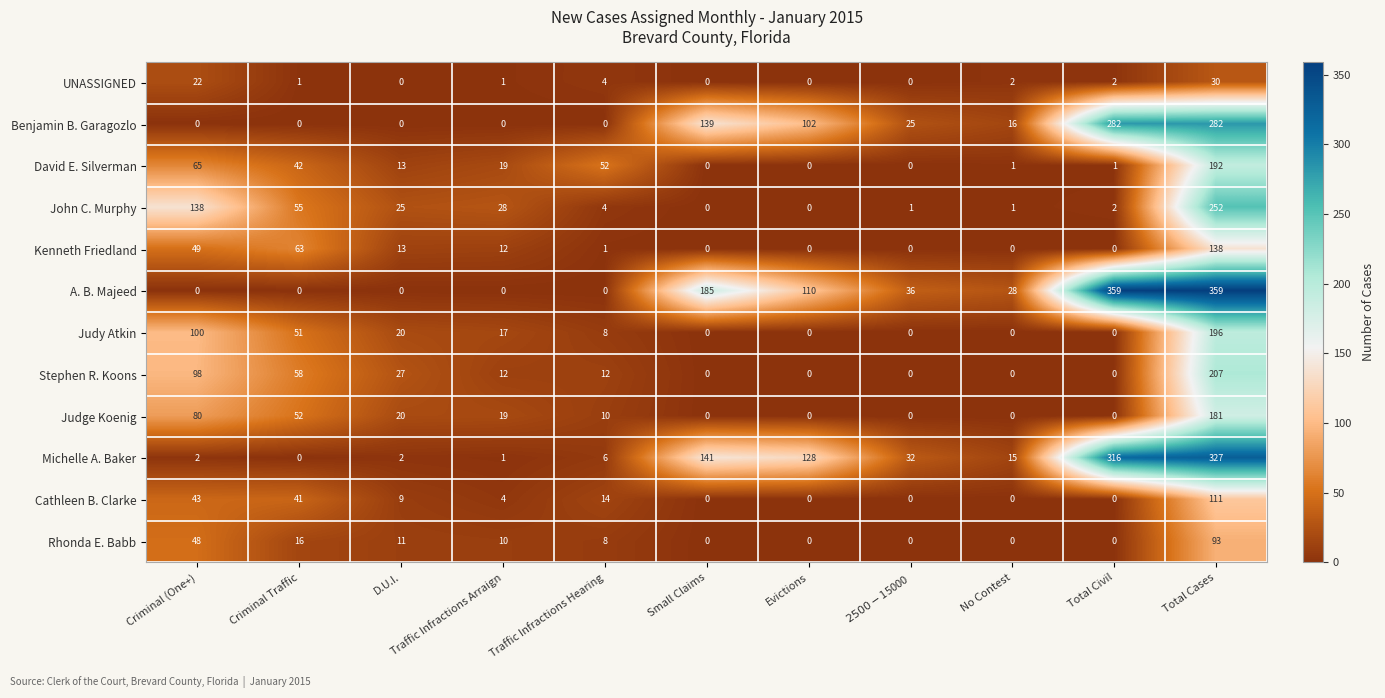

Is the value of John C. Murphy at No Contest greater than the value of Rhonda E. Babb at Total Civil?

Yes